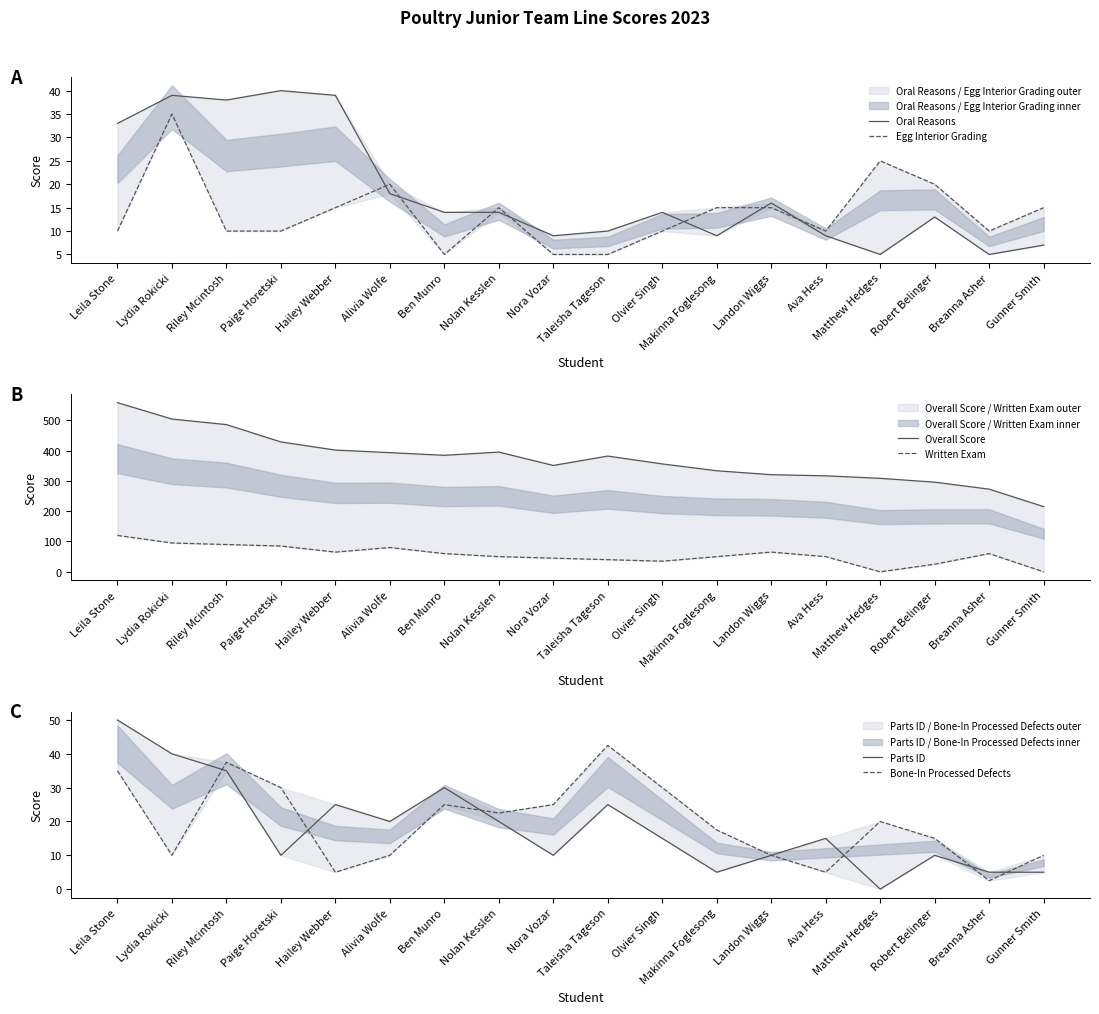

Reading left to right, what are all the values shown in this chart?

Oral Reasons: 33.0	39.0	38.0	40.0	39.0	18.0	14.0	14.0	9.0	10.0	14.0	9.0	16.0	9.0	5.0	13.0	5.0	7.0
Egg Interior Grading: 10.0	35.0	10.0	10.0	15.0	20.0	5.0	15.0	5.0	5.0	10.0	15.0	15.0	10.0	25.0	20.0	10.0	15.0
Overall Score: 558.1	504.1	485.7	428.5	401.7	393.2	384.4	395.0	350.9	381.9	355.9	333.4	320.4	316.7	308.4	295.8	272.7	215.0
Written Exam: 120.0	95.0	90.0	85.0	65.0	80.0	60.0	50.0	45.0	40.0	35.0	50.0	65.0	50.0	0.0	25.0	60.0	0.0
Parts ID: 50.0	40.0	35.0	10.0	25.0	20.0	30.0	20.0	10.0	25.0	15.0	5.0	10.0	15.0	0.0	10.0	5.0	5.0
Bone-In Processed Defects: 35.0	10.0	37.5	30.0	5.0	10.0	25.0	22.5	25.0	42.5	30.0	17.5	10.0	5.0	20.0	15.0	2.5	10.0